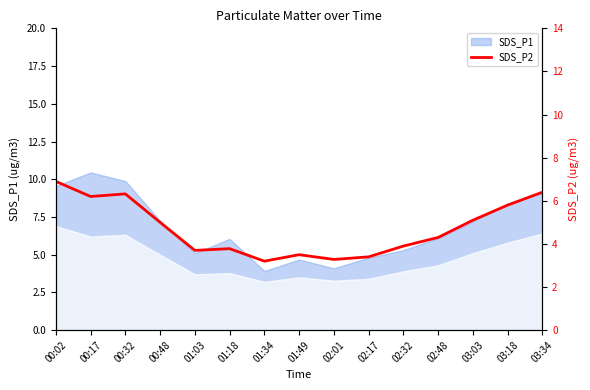

What is the label of the 7th point from the right?

02:01